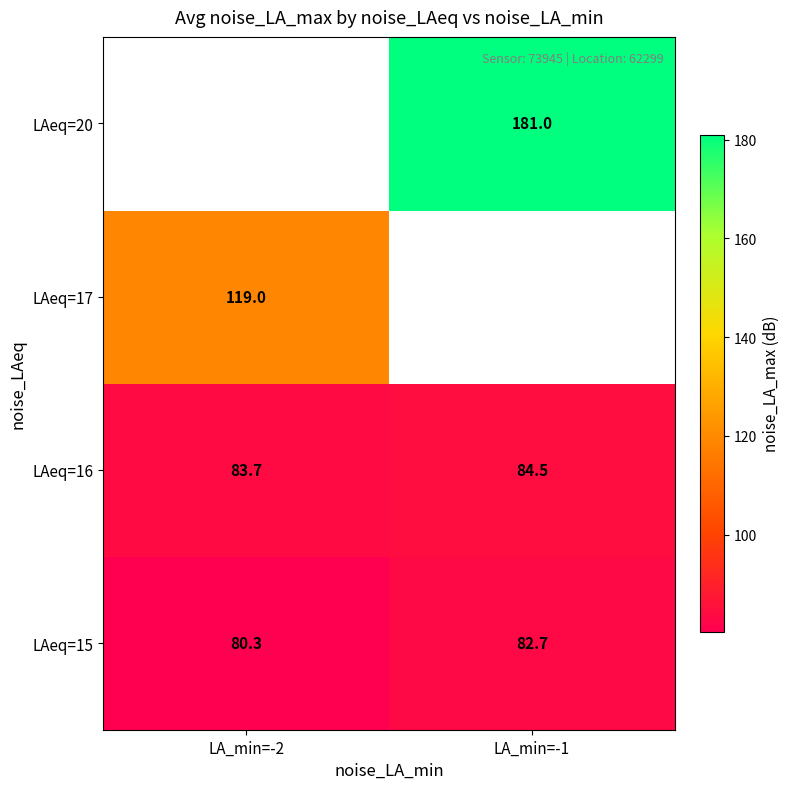

What is the difference between the maximum and minimum values in the LAeq=15 series?

2.4